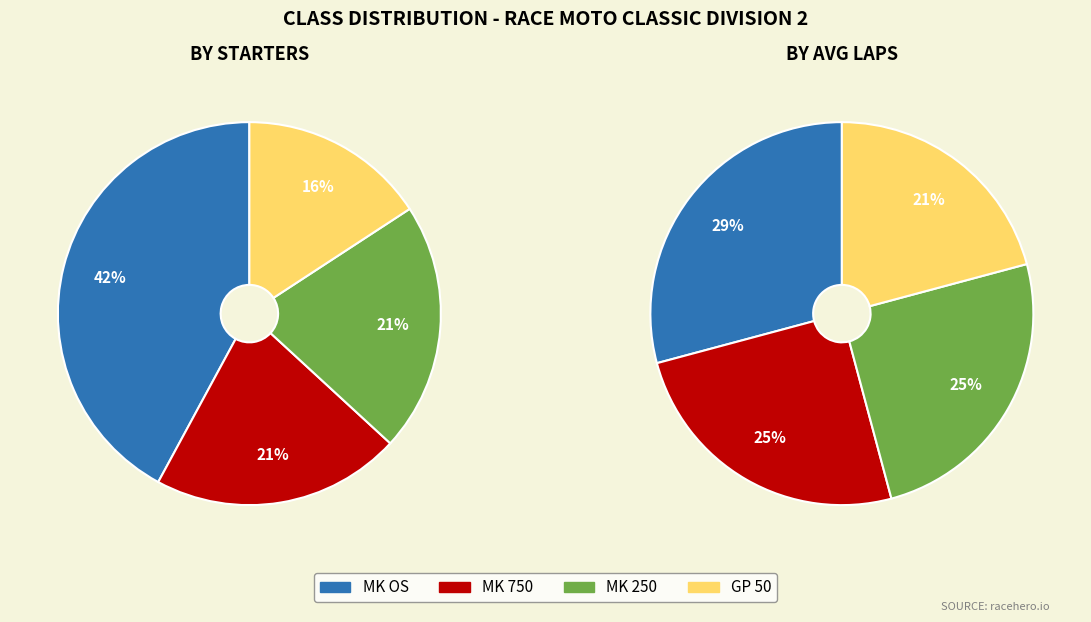

Which has a higher value, MK 750 or GP 50?

MK 750